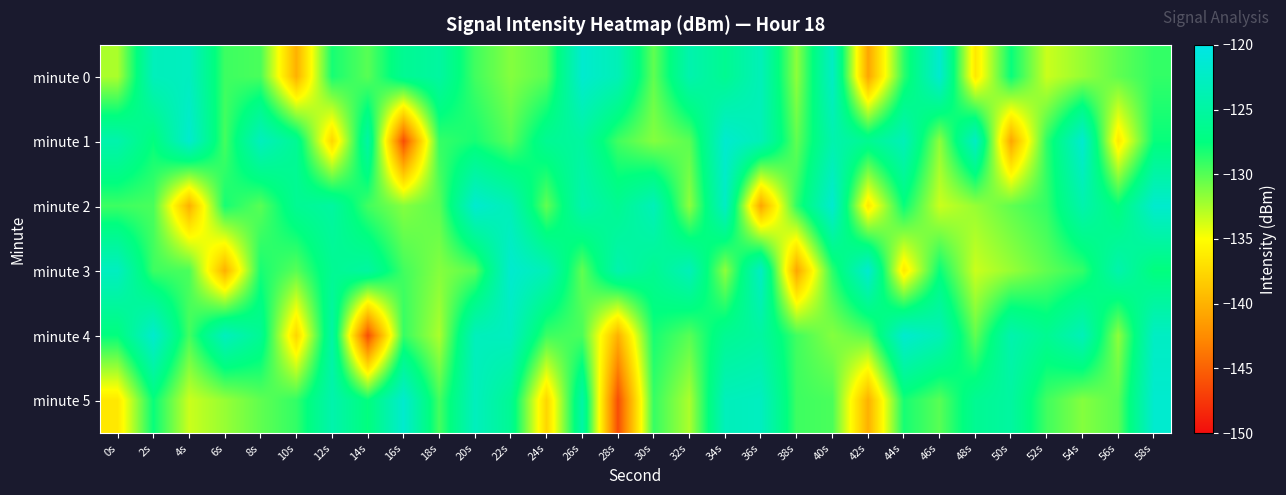

Reading left to right, what are all the values shown in this chart?

minute 0: 0s=-132.5	2s=-123.1	4s=-122.8	6s=-129.3	8s=-129.7	10s=-140.1	12s=-128.2	14s=-130.1	16s=-126.1	18s=-125.1	20s=-129.4	22s=-131.4	24s=-130.1	26s=-121.7	28s=-123.5	30s=-130.4	32s=-124.1	34s=-126.2	36s=-123.4	38s=-131.7	40s=-122.5	42s=-140.8	44s=-128.8	46s=-121.7	48s=-136.4	50s=-127.7	52s=-133.4	54s=-131.9	56s=-130.3	58s=-129.0
minute 1: 0s=-124.2	2s=-127.6	4s=-121.8	6s=-129.5	8s=-123.0	10s=-126.0	12s=-137.6	14s=-124.8	16s=-146.2	18s=-129.1	20s=-128.2	22s=-130.1	24s=-126.1	26s=-125.1	28s=-129.4	30s=-131.4	32s=-130.1	34s=-121.7	36s=-123.5	38s=-130.4	40s=-124.1	42s=-126.2	44s=-123.4	46s=-131.7	48s=-122.5	50s=-140.8	52s=-128.8	54s=-121.7	56s=-136.4	58s=-127.7
minute 2: 0s=-129.3	2s=-129.7	4s=-140.1	6s=-128.2	8s=-130.1	10s=-126.1	12s=-125.1	14s=-129.4	16s=-131.4	18s=-130.1	20s=-121.7	22s=-123.5	24s=-130.4	26s=-124.1	28s=-126.2	30s=-123.4	32s=-131.7	34s=-122.5	36s=-140.8	38s=-128.8	40s=-121.7	42s=-136.4	44s=-127.7	46s=-133.4	48s=-131.9	50s=-130.3	52s=-129.0	54s=-124.2	56s=-127.6	58s=-121.8
minute 3: 0s=-122.8	2s=-129.3	4s=-129.7	6s=-140.1	8s=-128.2	10s=-130.1	12s=-126.1	14s=-125.1	16s=-129.4	18s=-131.4	20s=-130.1	22s=-121.7	24s=-123.5	26s=-130.4	28s=-124.1	30s=-126.2	32s=-123.4	34s=-131.7	36s=-122.5	38s=-140.8	40s=-128.8	42s=-121.7	44s=-136.4	46s=-127.7	48s=-133.4	50s=-131.9	52s=-130.3	54s=-129.0	56s=-124.2	58s=-127.6
minute 4: 0s=-127.6	2s=-121.8	4s=-129.5	6s=-123.0	8s=-126.0	10s=-137.6	12s=-124.8	14s=-146.2	16s=-129.1	18s=-132.5	20s=-123.1	22s=-122.8	24s=-129.3	26s=-129.7	28s=-140.1	30s=-128.2	32s=-130.1	34s=-126.1	36s=-125.1	38s=-129.4	40s=-131.4	42s=-130.1	44s=-121.7	46s=-123.5	48s=-130.4	50s=-124.1	52s=-126.2	54s=-123.4	56s=-131.7	58s=-122.5
minute 5: 0s=-136.4	2s=-127.7	4s=-133.4	6s=-131.9	8s=-130.3	10s=-129.0	12s=-124.2	14s=-127.6	16s=-121.8	18s=-129.5	20s=-123.0	22s=-126.0	24s=-137.6	26s=-124.8	28s=-146.2	30s=-129.1	32s=-132.5	34s=-123.1	36s=-122.8	38s=-129.3	40s=-129.7	42s=-140.1	44s=-128.2	46s=-130.1	48s=-126.1	50s=-125.1	52s=-129.4	54s=-131.4	56s=-130.1	58s=-121.7